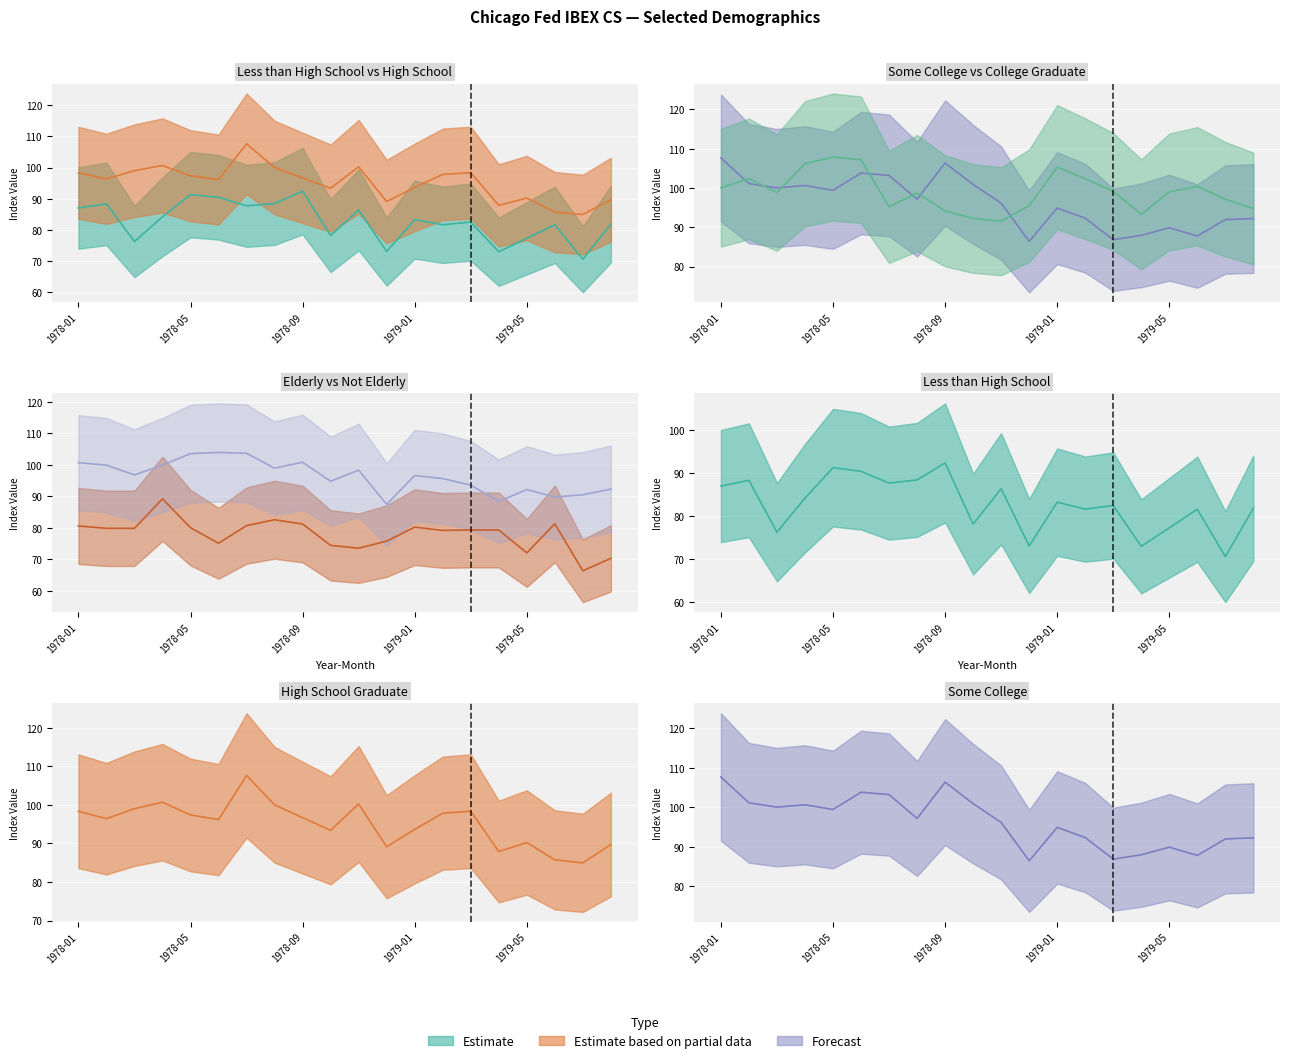

Is this an area chart (filled region under the line)?

No